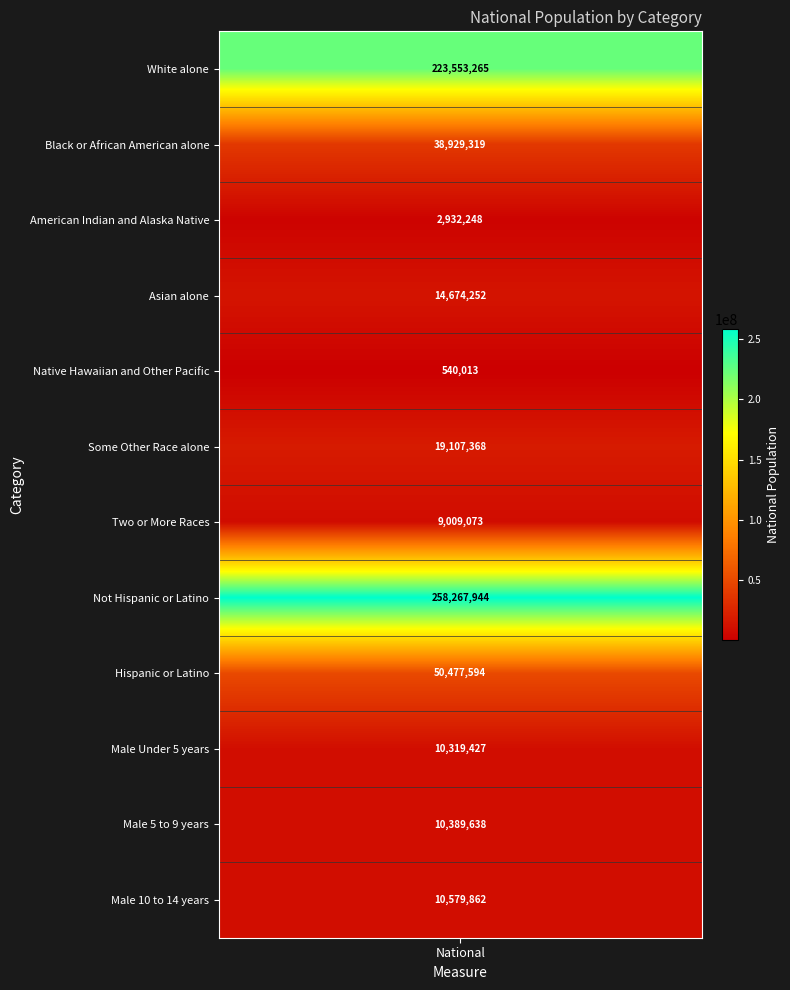

What is the difference between the Not Hispanic or Latino values at 2 and 0?

258267944